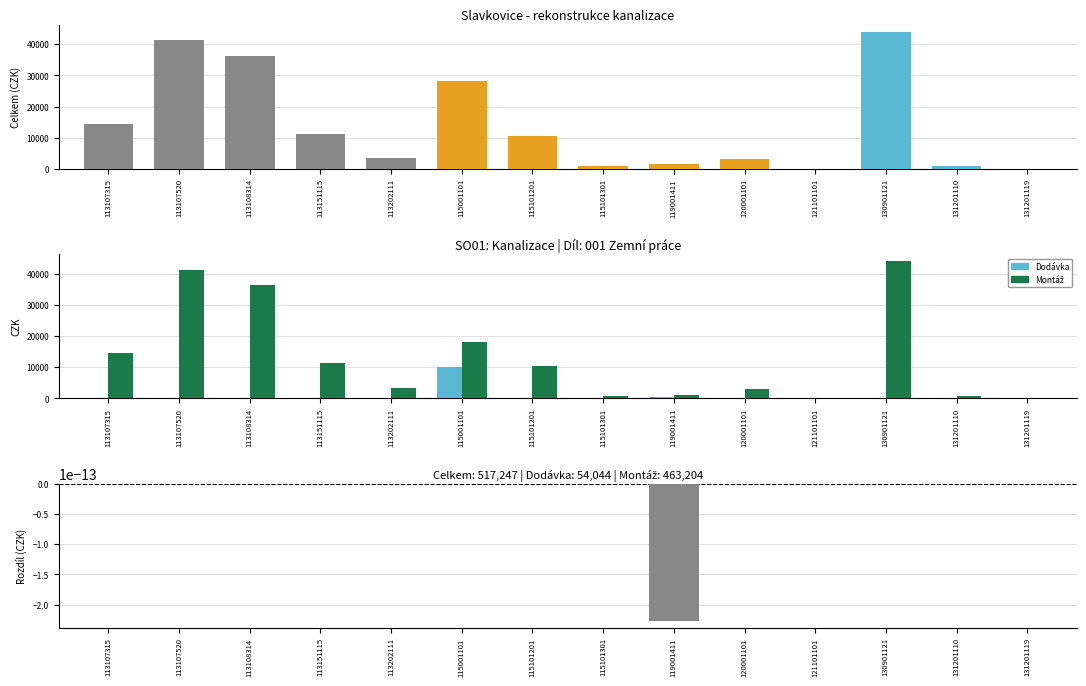

How many values in the Montáž series exceed 10464?

6